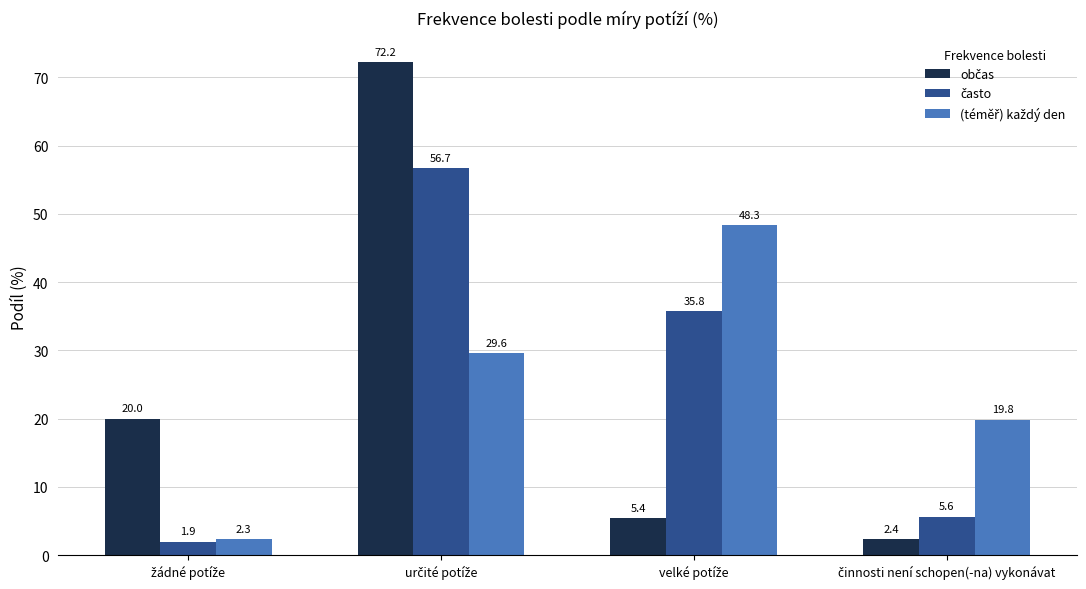

What is the greatest value displayed?

72.2